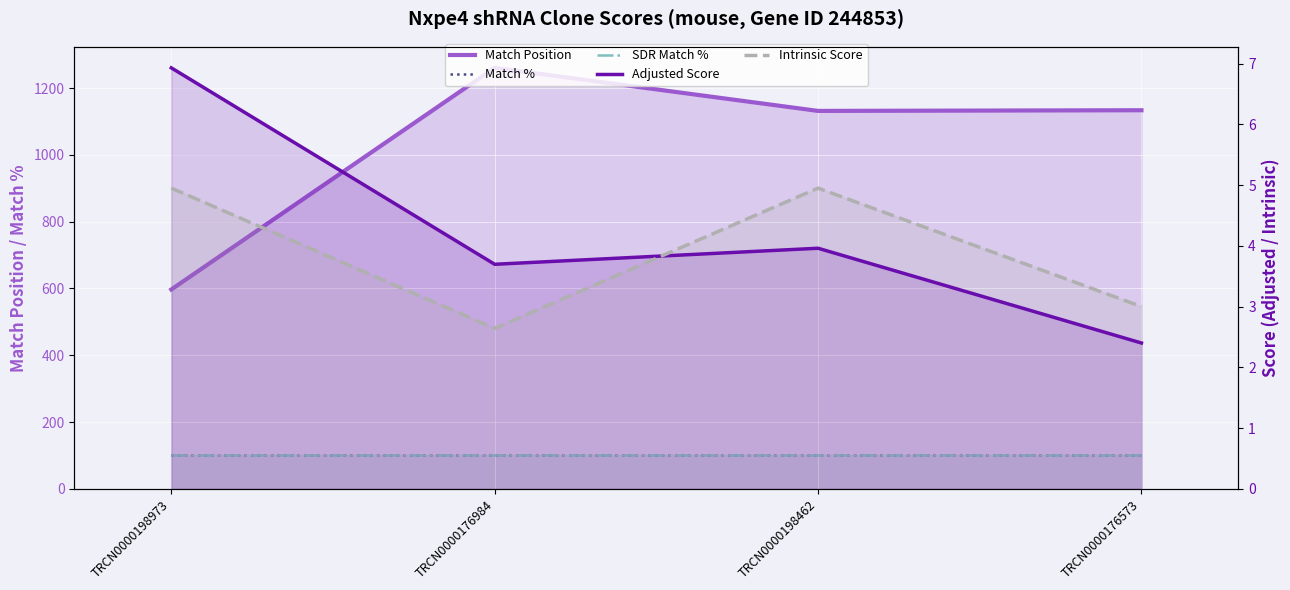

Reading left to right, what are all the values shown in this chart?

Match Position: TRCN0000198973=597.0	TRCN0000176984=1261.0	TRCN0000198462=1132.0	TRCN0000176573=1134.0
Match %: TRCN0000198973=100.0	TRCN0000176984=100.0	TRCN0000198462=100.0	TRCN0000176573=100.0
SDR Match %: TRCN0000198973=100.0	TRCN0000176984=100.0	TRCN0000198462=100.0	TRCN0000176573=100.0
Adjusted Score: TRCN0000198973=6.9	TRCN0000176984=3.7	TRCN0000198462=4.0	TRCN0000176573=2.4
Intrinsic Score: TRCN0000198973=5.0	TRCN0000176984=2.6	TRCN0000198462=5.0	TRCN0000176573=3.0